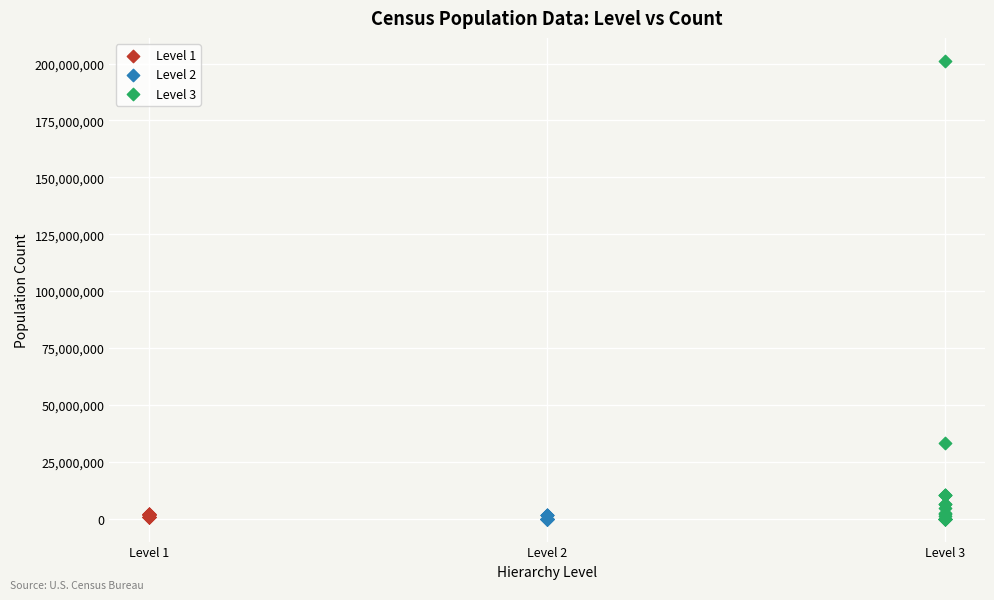

Which series has the widest spread of Y values?

Level 3